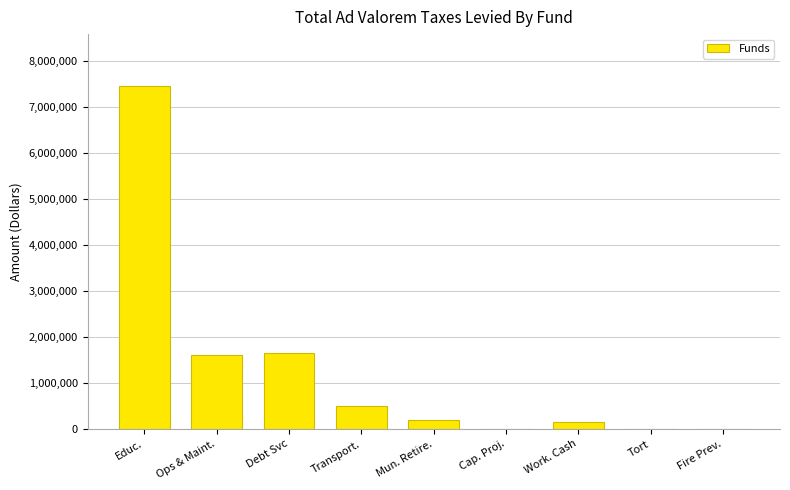

Between Work. Cash and Ops & Maint., which is larger?

Ops & Maint.